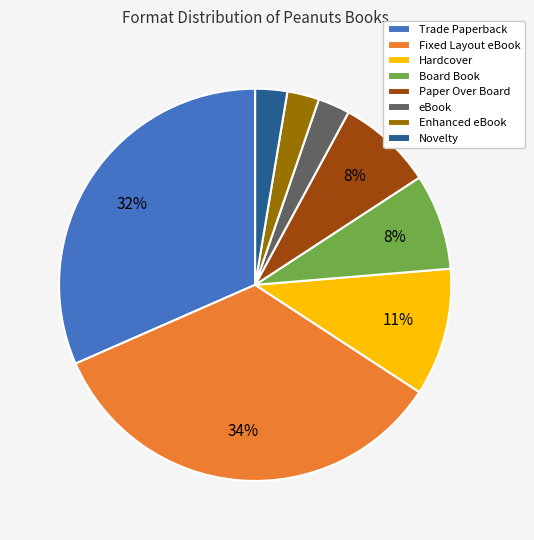

Count the number of slices in the pie.

8